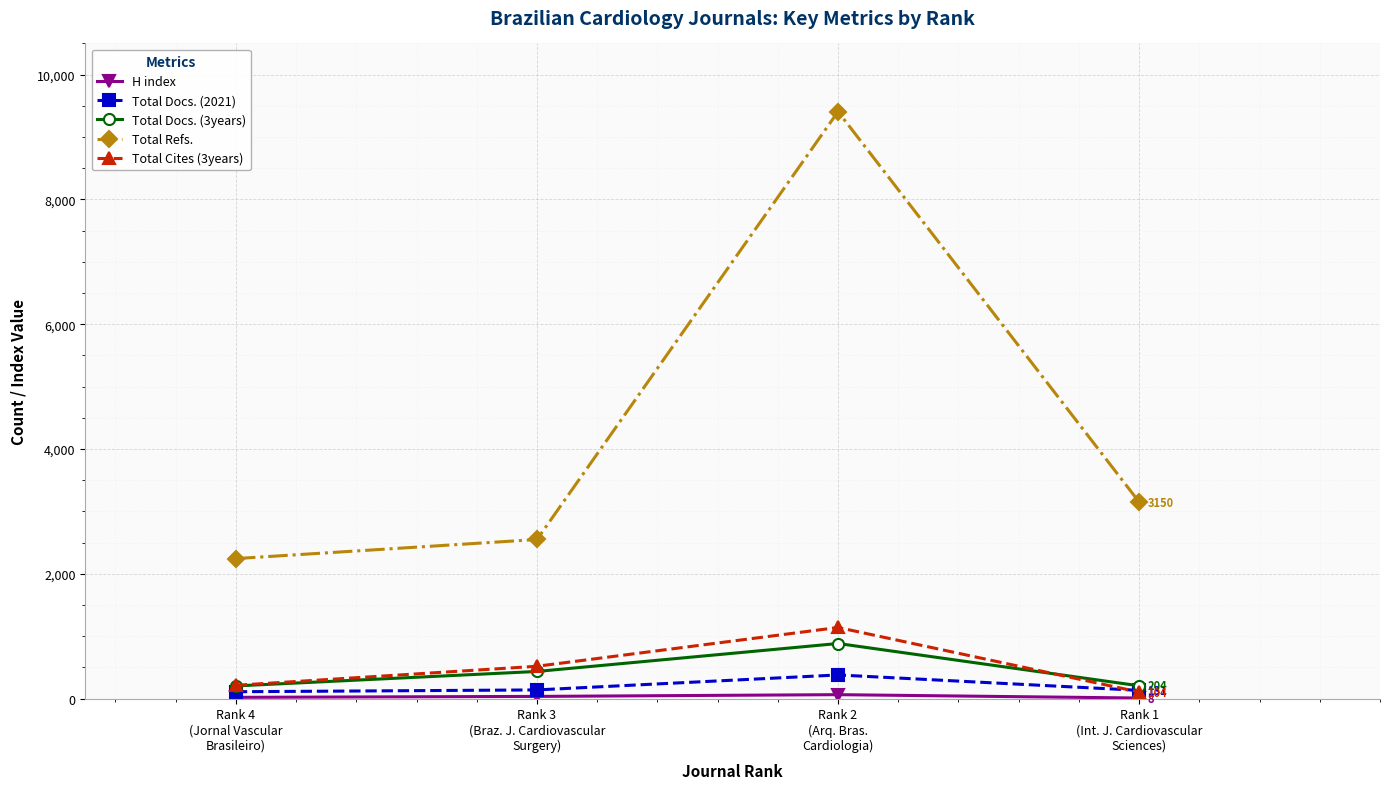

What is the maximum value shown in the chart?

9407